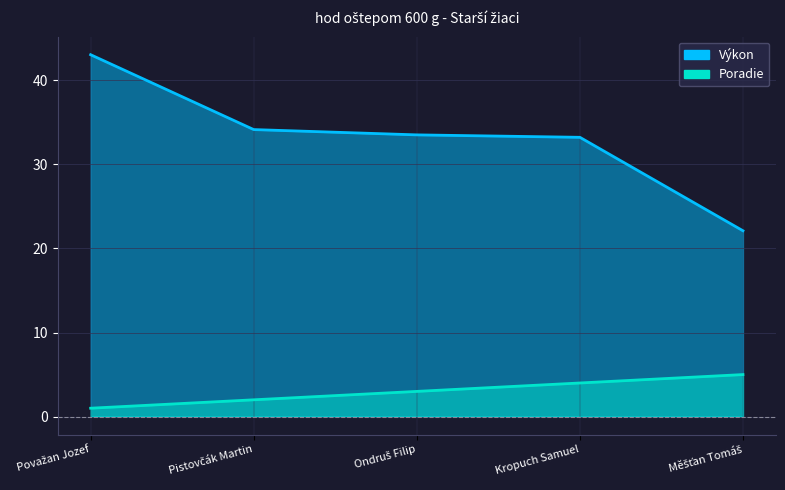

At how many categories does at least one series exceed 32?

4